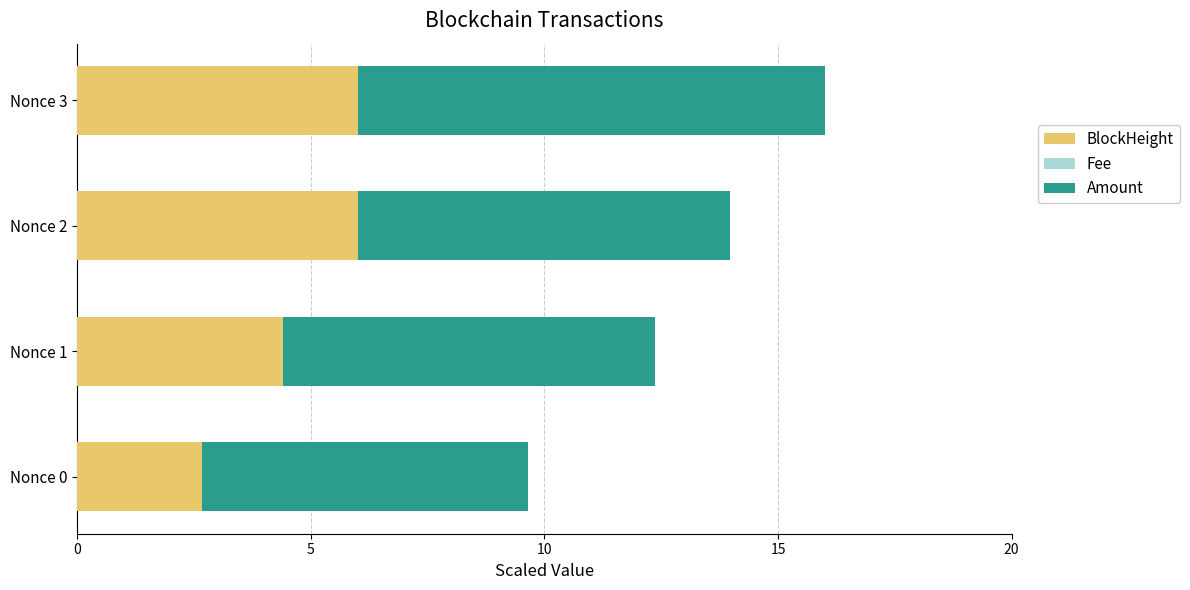

What is the sum of the BlockHeight values at Nonce 2 and Nonce 3?

12.0